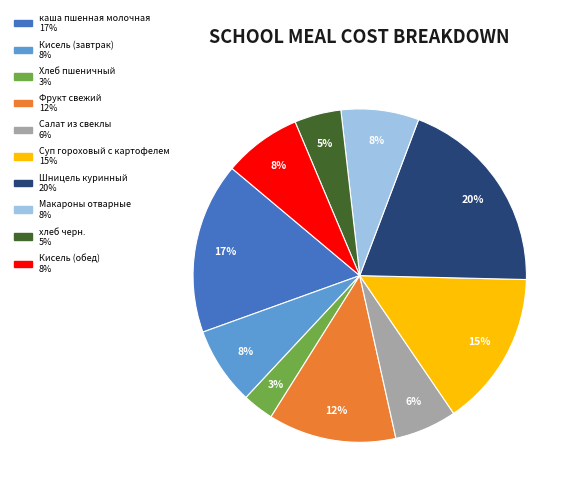

To the nearest percent, what is the average slice percentage?

10%